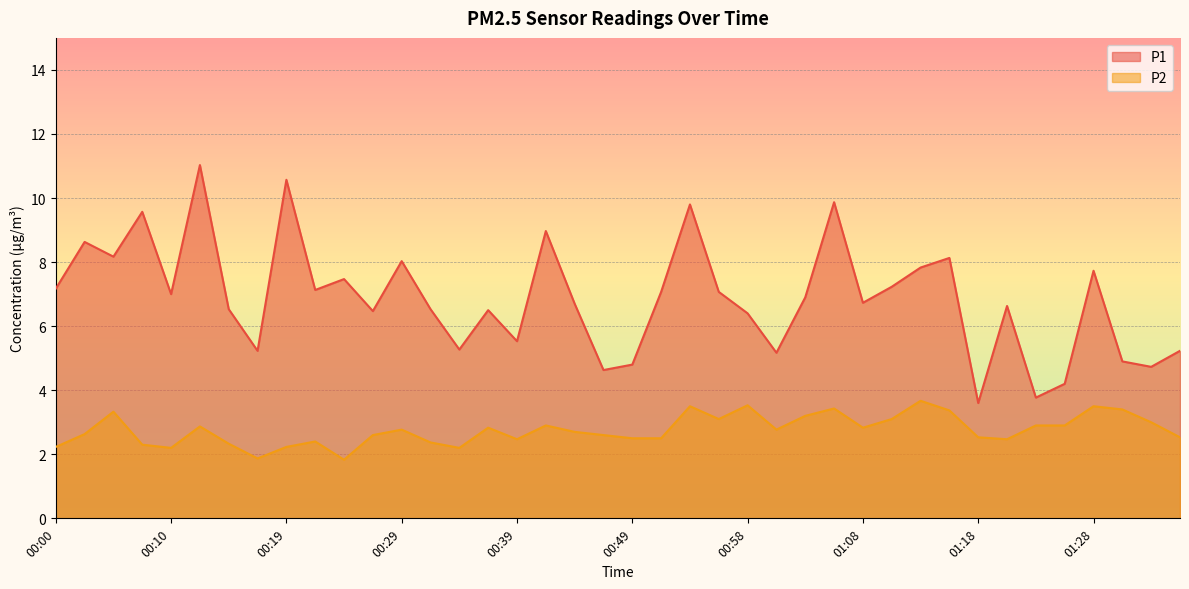

What is the label of the 10th point from the right?

01:13